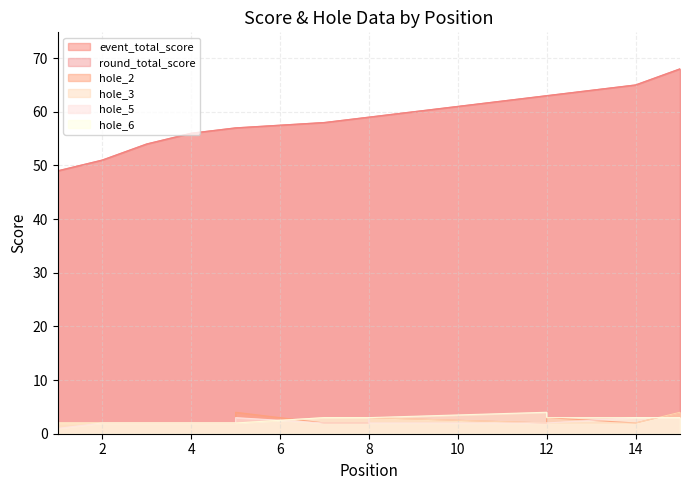

At which category does the chart reach its minimum across all series?

1